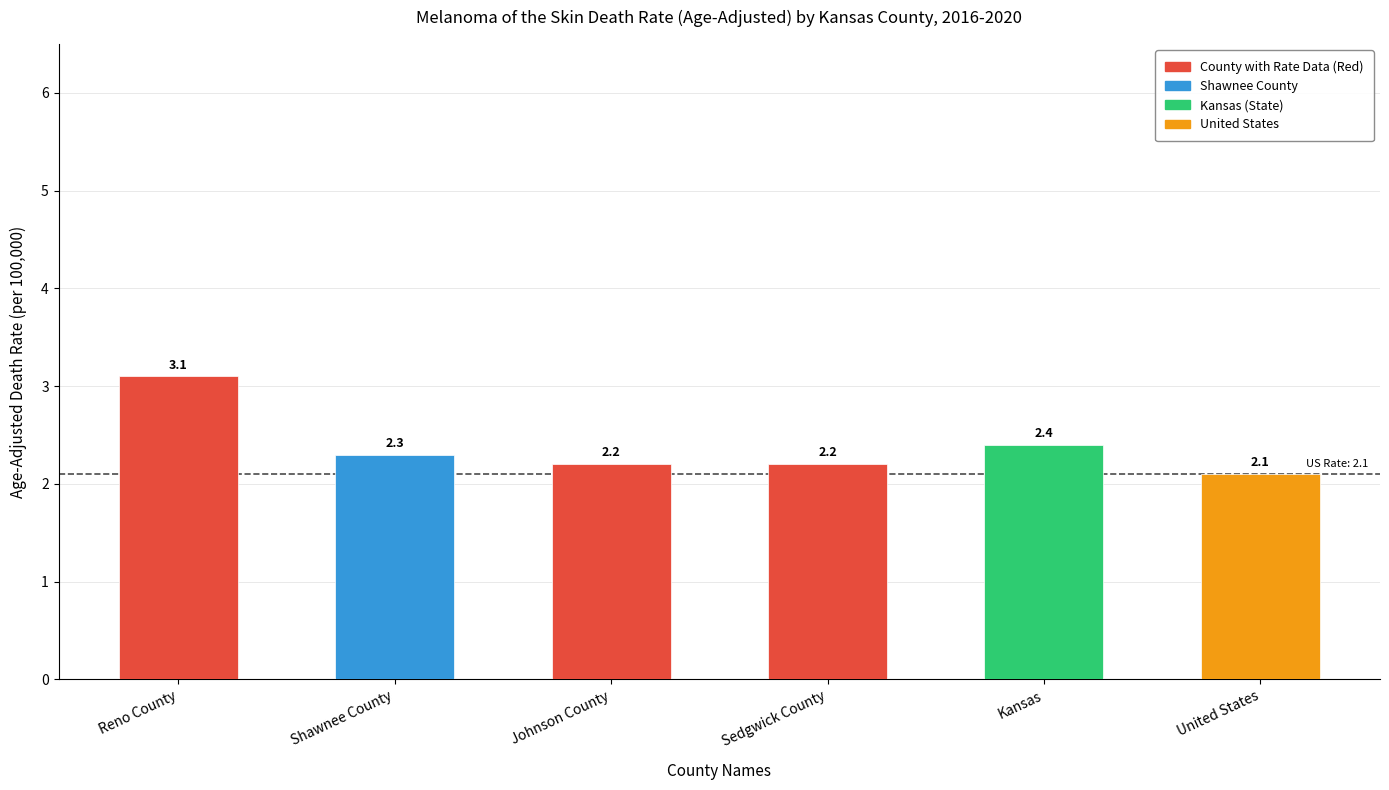

Does the chart contain any negative values?

No